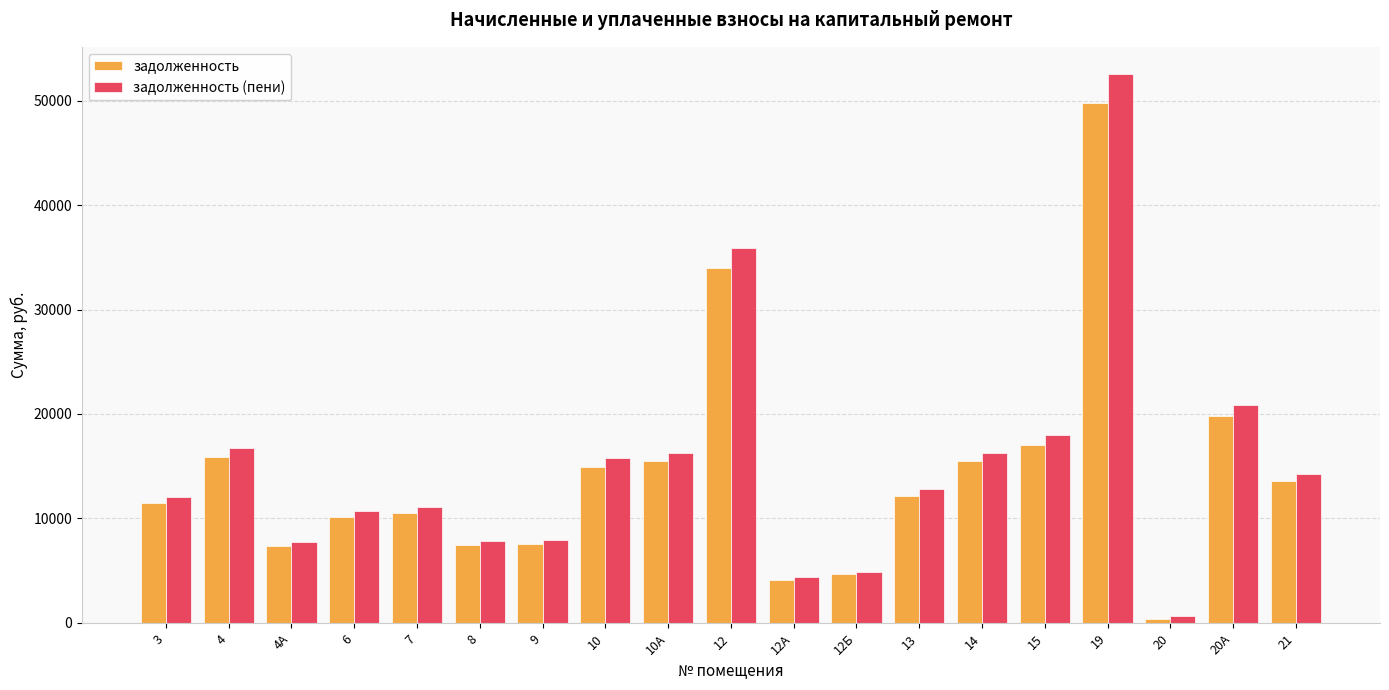

At how many categories does at least one series exceed 34496?

2